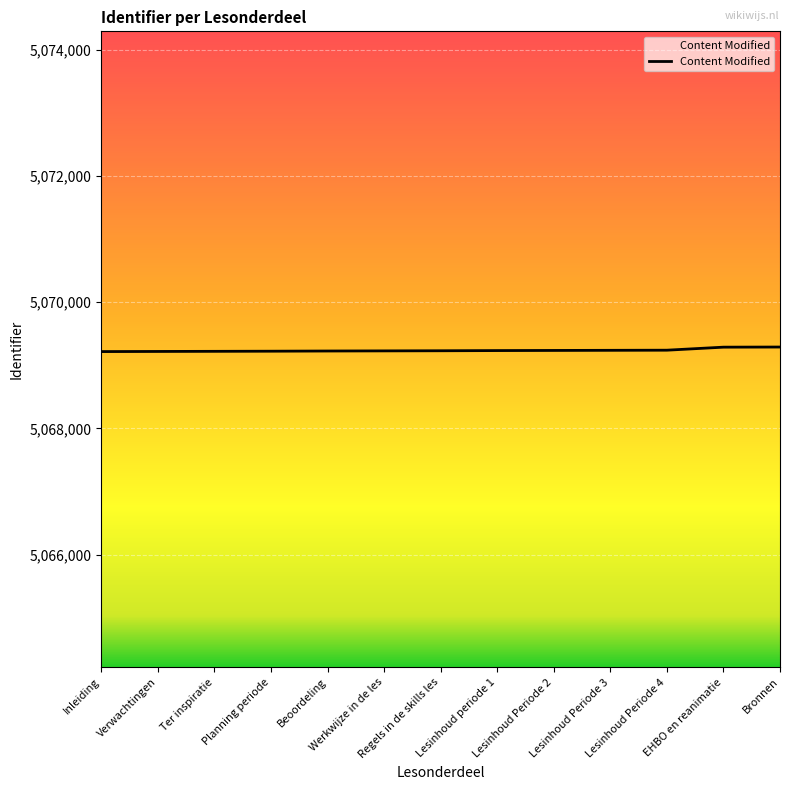

What is the greatest value displayed?

5069289